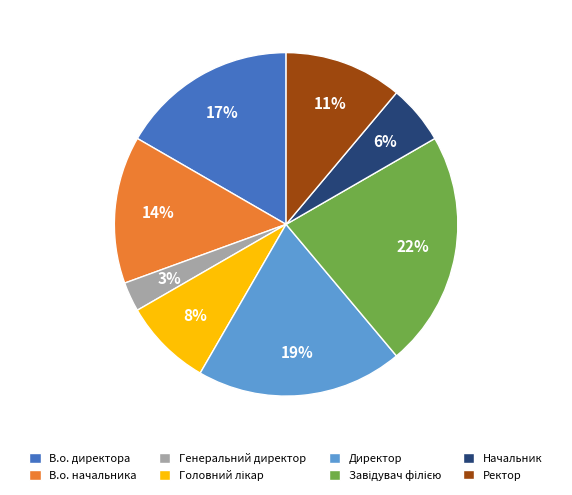

What percentage is the Генеральний директор slice, to the nearest percent?

3%